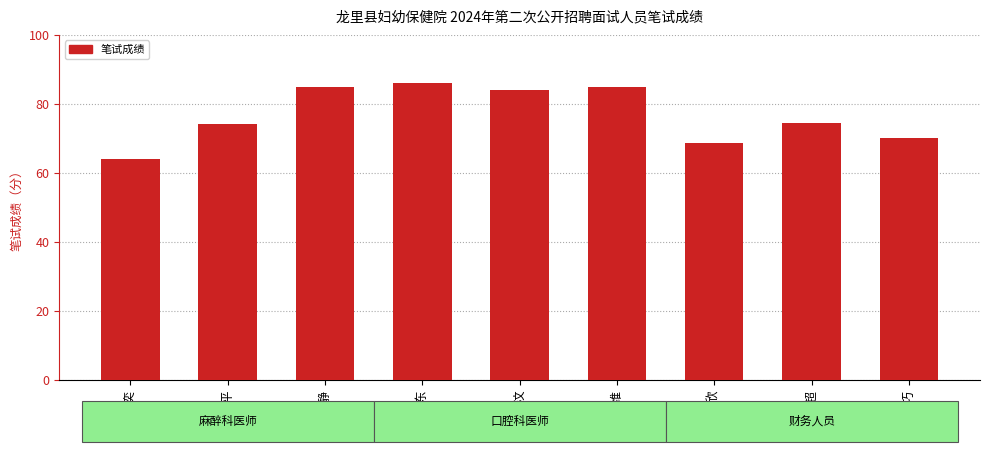

Reading right to left, what are all the values shown in this chart?

赵巧=70.0	付超=74.5	魏子欣=68.5	黄维=85.0	袁忠汶=84.0	崔华东=86.0	鲁静=85.0	郎传平=74.0	朱奕=64.0